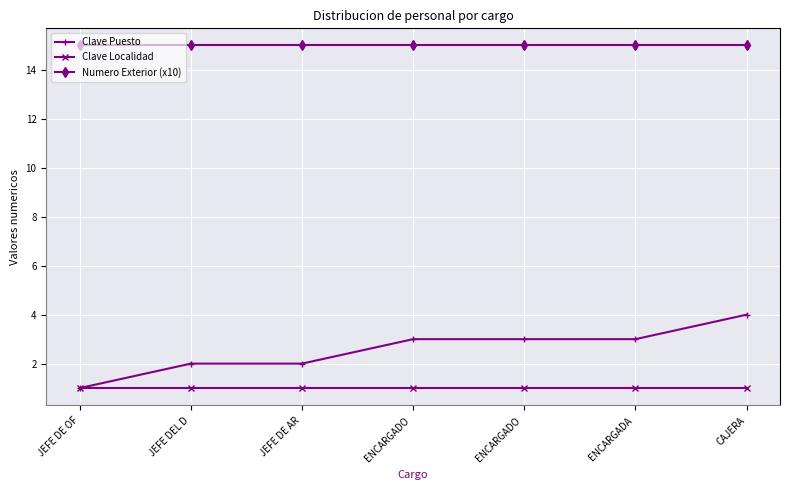

Which series has the widest spread of values?

Clave Puesto